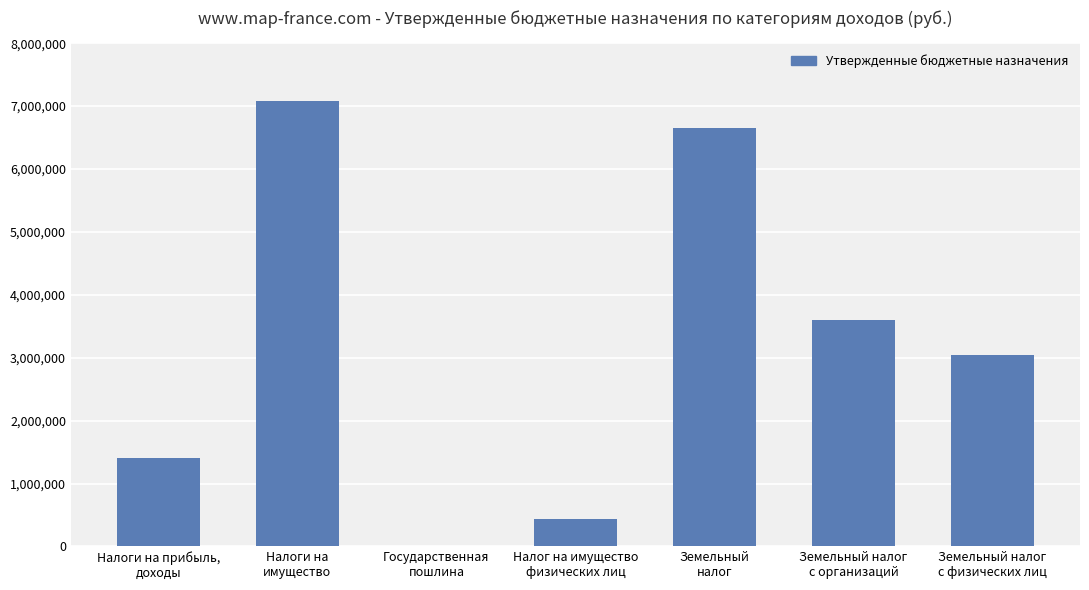

What is the greatest value displayed?

7080700